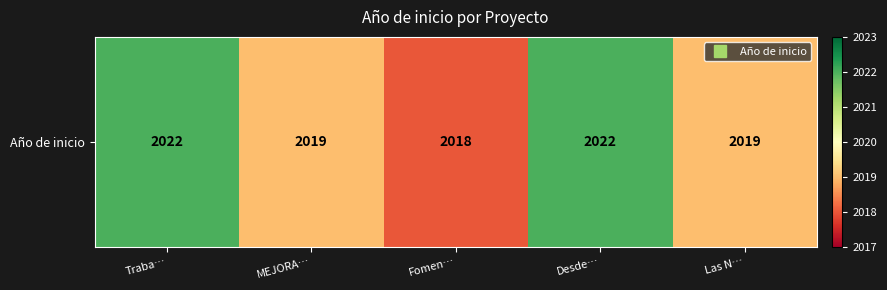

At which label is the value closest to 2020?

MEJORA…